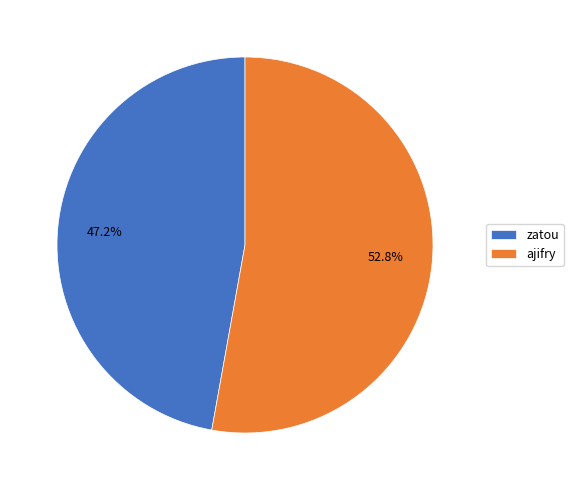

Which has a higher value, zatou or ajifry?

ajifry